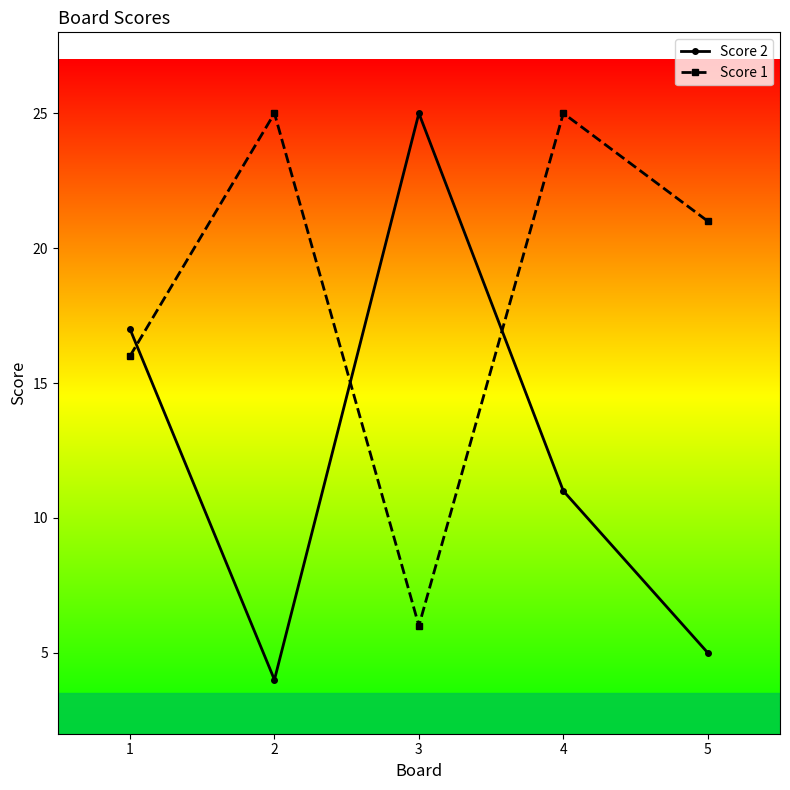

List the series in order of their overall mean, highest first.

Score 1, Score 2